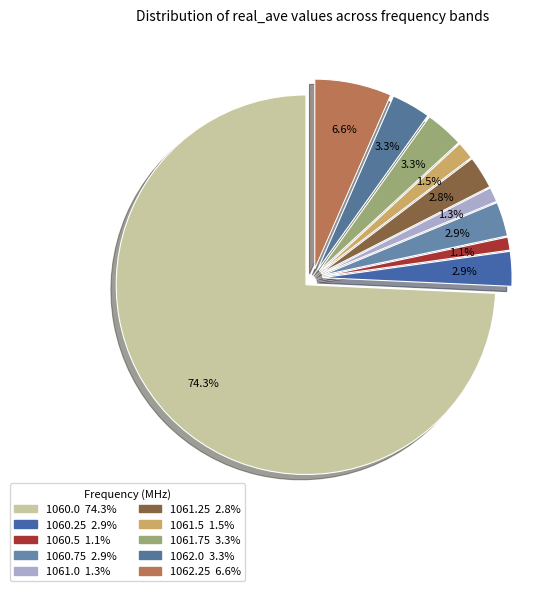

Is it true that 1061.75 is 3% of the pie?

True